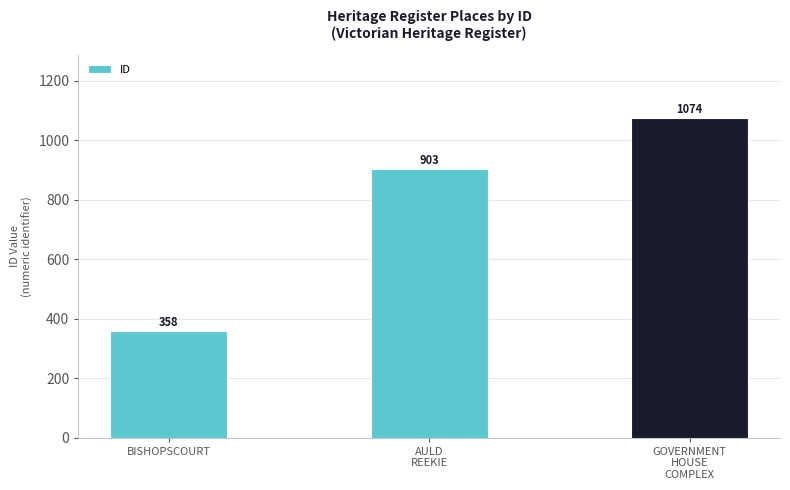

Between GOVERNMENT
HOUSE
COMPLEX and AULD
REEKIE, which is larger?

GOVERNMENT
HOUSE
COMPLEX